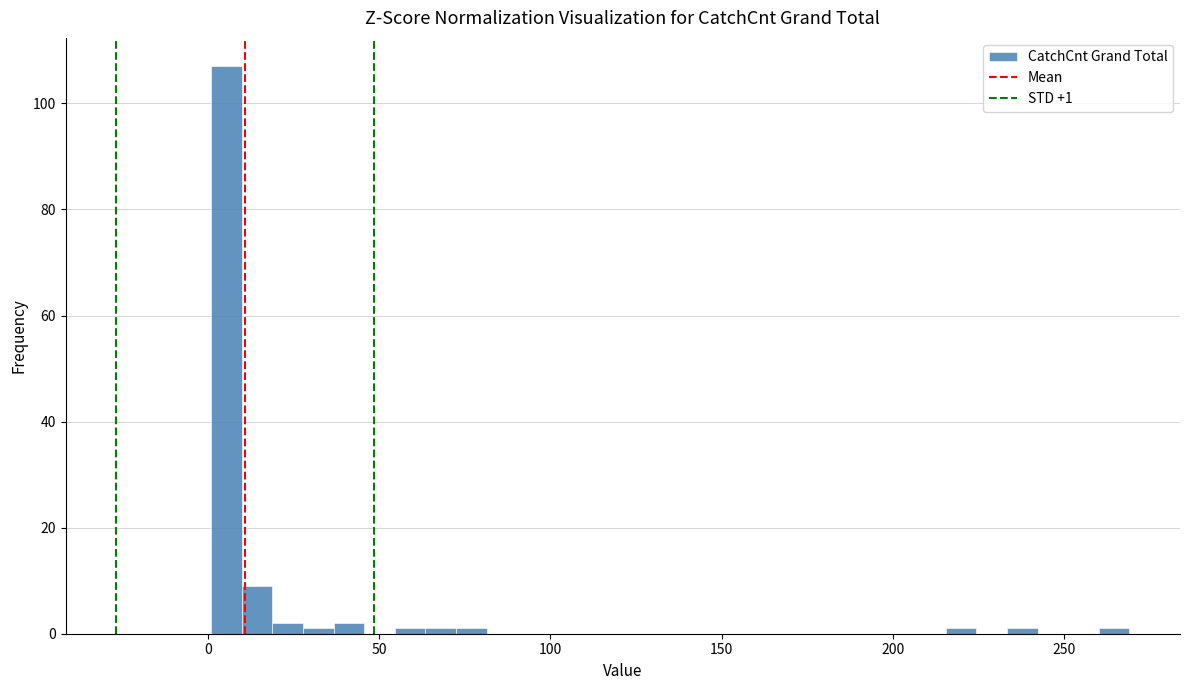

Read against the x-axis, roughly where is the centre of the tallest bar?

5